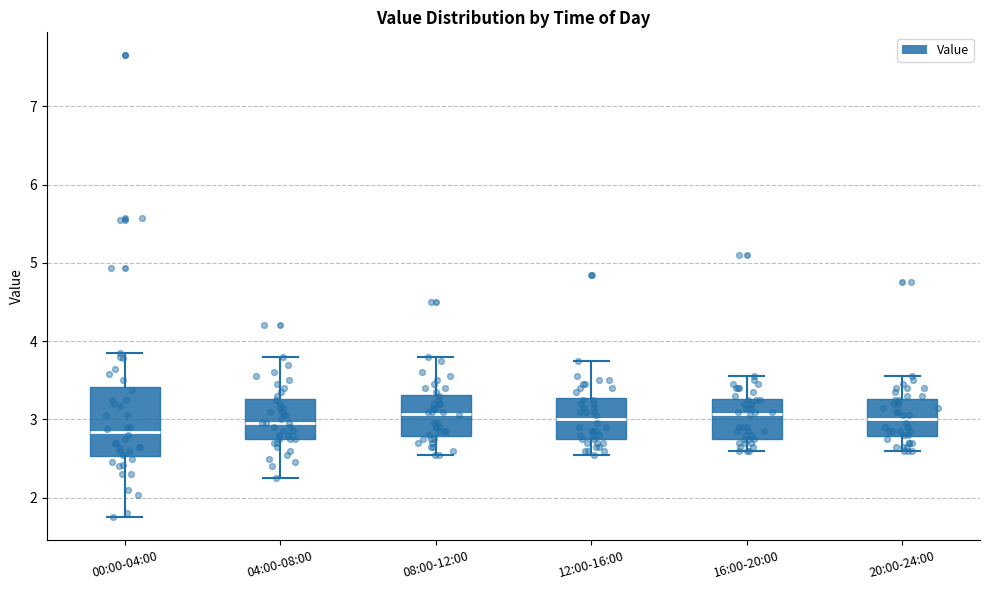

Reading left to right, read every box against the y-axis: the position of its median line, the range the box covers, and the ends of its whiskers. The values are not printed on the chart, so give them approximately, as read against the axis.

00:00-04:00: median 2.8, box 2.5 to 3.4, whiskers 1.8 to 3.9
04:00-08:00: median 3.0, box 2.8 to 3.3, whiskers 2.3 to 3.8
08:00-12:00: median 3.1, box 2.8 to 3.3, whiskers 2.6 to 3.8
12:00-16:00: median 3.0, box 2.8 to 3.3, whiskers 2.6 to 3.8
16:00-20:00: median 3.1, box 2.8 to 3.3, whiskers 2.6 to 3.6
20:00-24:00: median 3.0, box 2.8 to 3.3, whiskers 2.6 to 3.6